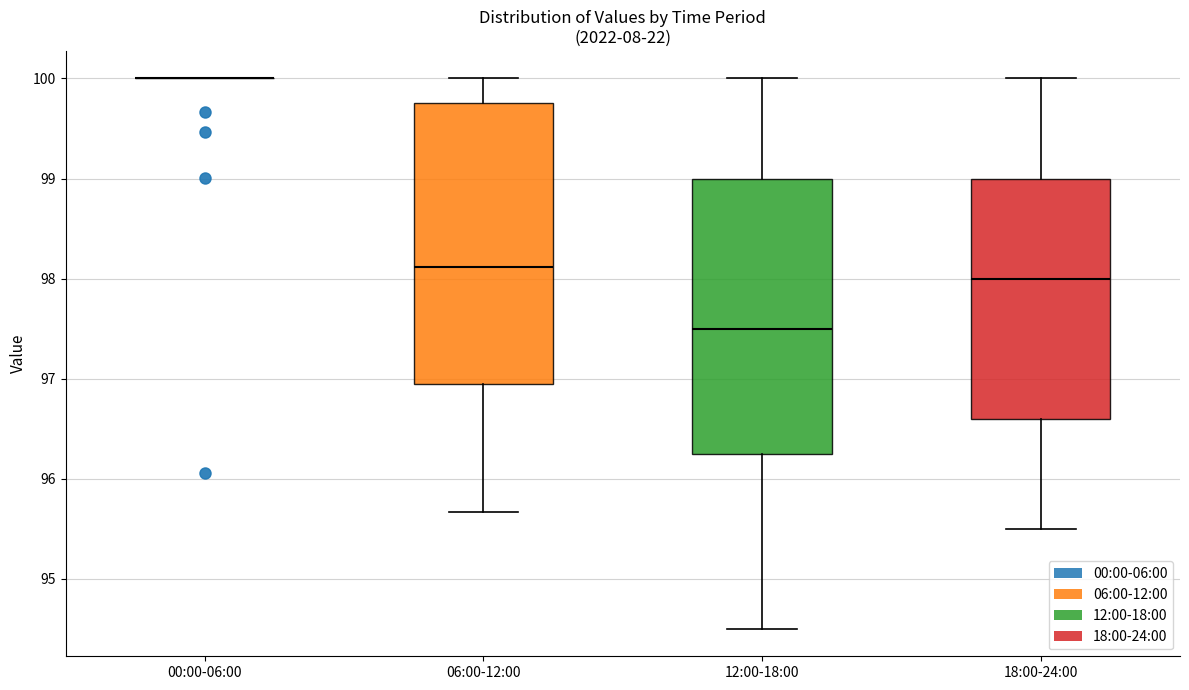

Reading left to right, read every box against the y-axis: the position of its median line, the range the box covers, and the ends of its whiskers. The values are not printed on the chart, so give them approximately, as read against the axis.

00:00-06:00: box collapsed to a line at 100.0, whiskers 100.0 to 100.0
06:00-12:00: median 98.1, box 97.0 to 99.8, whiskers 95.7 to 100.0
12:00-18:00: median 97.5, box 96.3 to 99.0, whiskers 94.5 to 100.0
18:00-24:00: median 98.0, box 96.6 to 99.0, whiskers 95.5 to 100.0